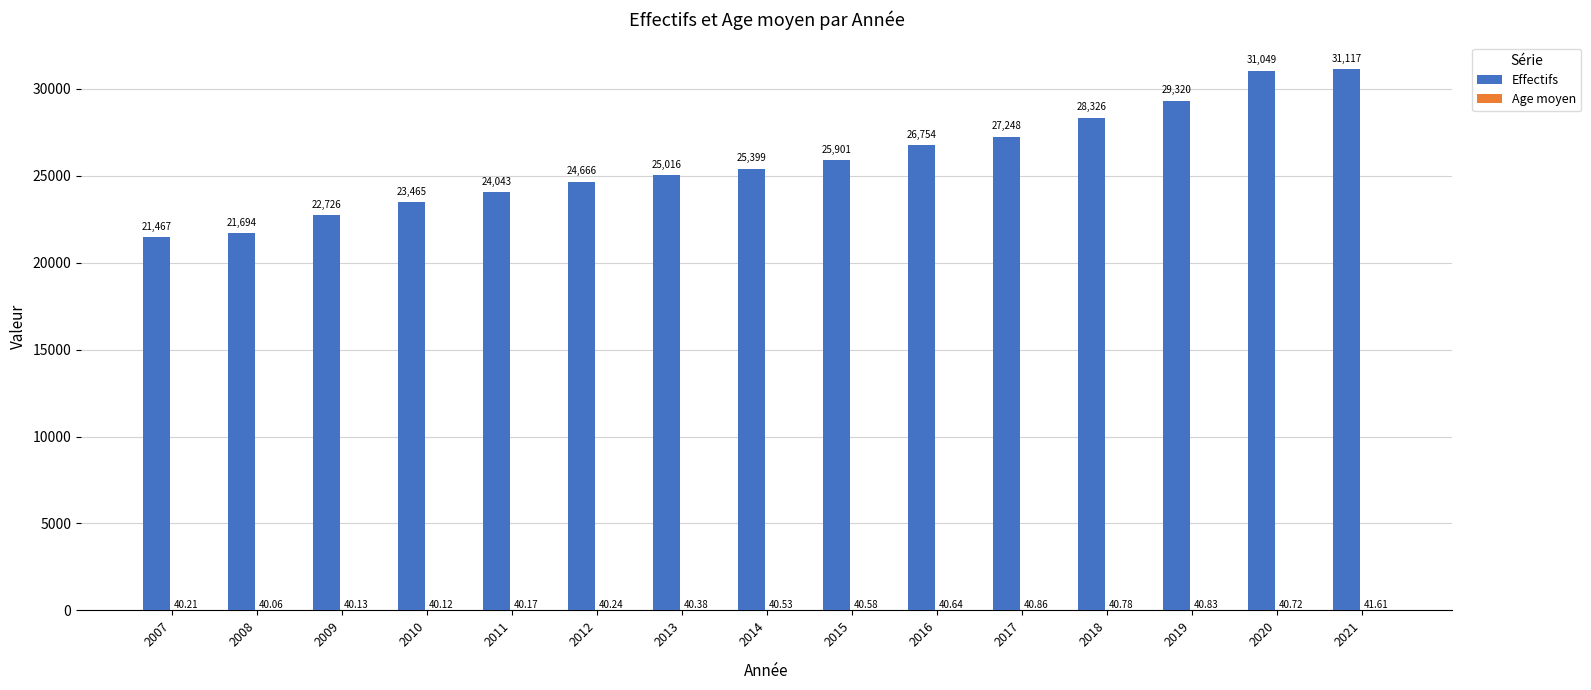

Which series changed the most between 2012 and 2016?

Effectifs